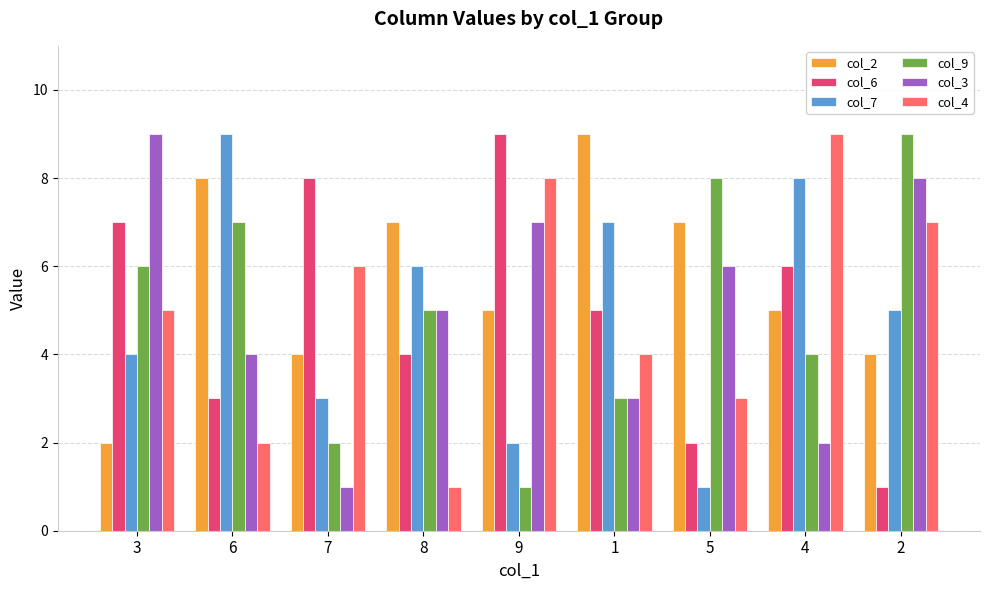

Between 9 and 4, which series saw the biggest shift?

col_7